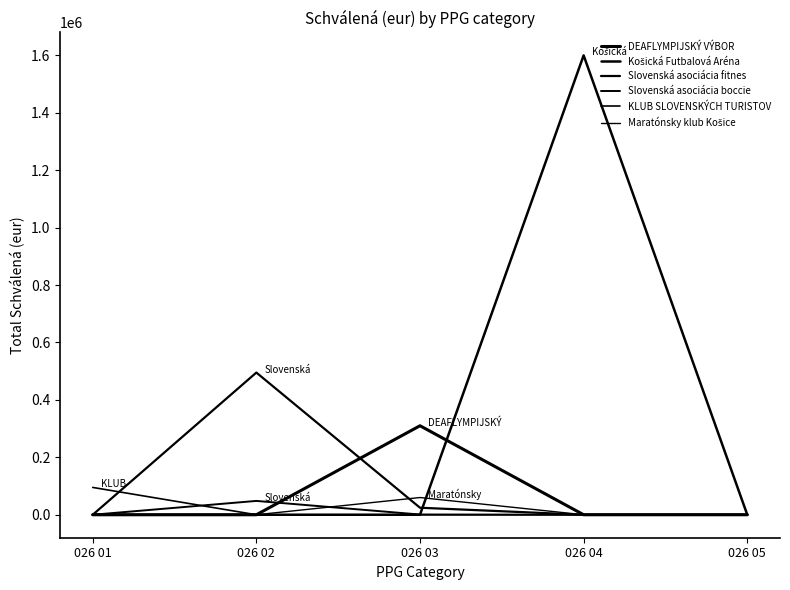

Reading right to left, transcribe all the data shown in this chart.

DEAFLYMPIJSKÝ VÝBOR: 0	0	310000	0	0
Košická Futbalová Aréna: 0	1600000	0	0	0
Slovenská asociácia fitnes: 0	0	24463	495244	0
Slovenská asociácia boccie: 0	0	755	48200	0
KLUB SLOVENSKÝCH TURISTOV: 0	0	0	0	95177
Maratónsky klub Košice: 0	0	60000	0	0